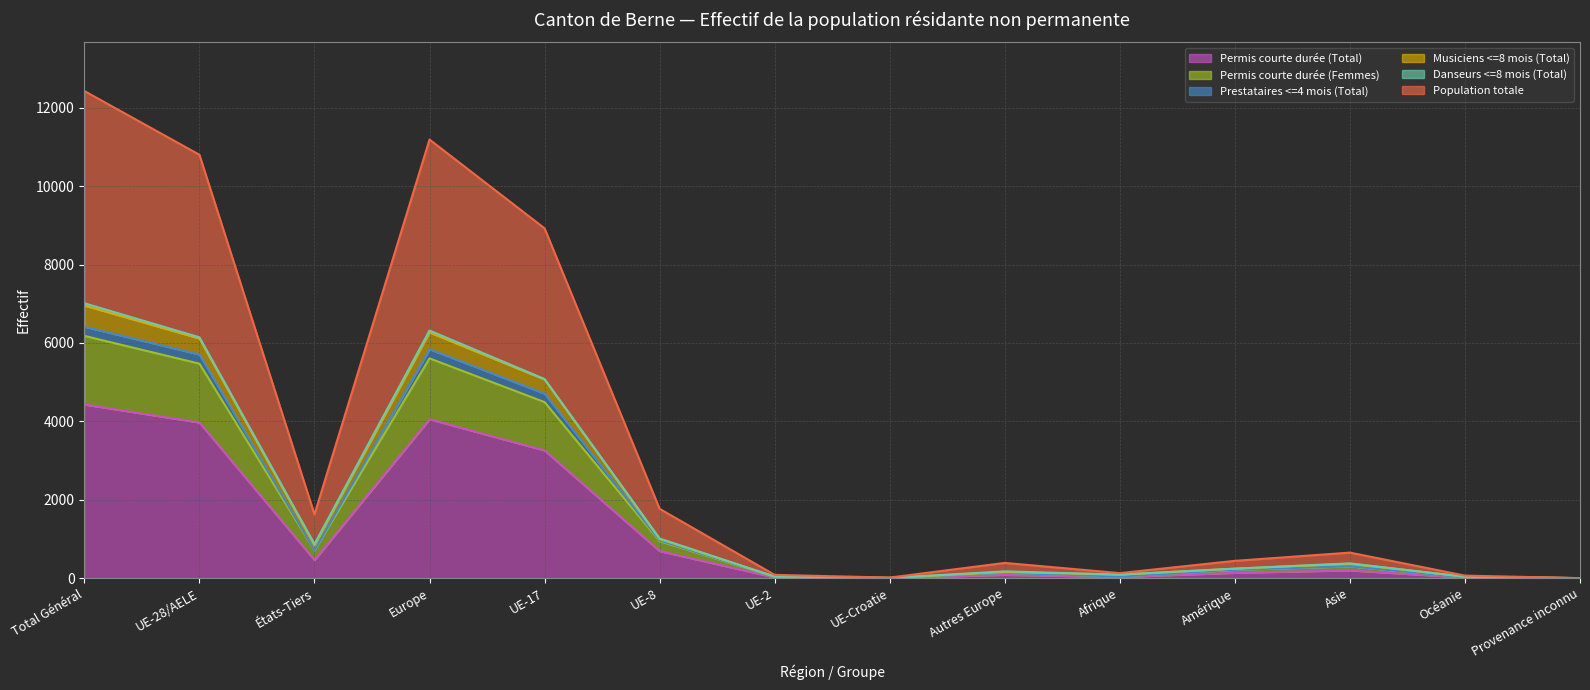

What is the highest value of the Permis courte durée (Total) series?

4430